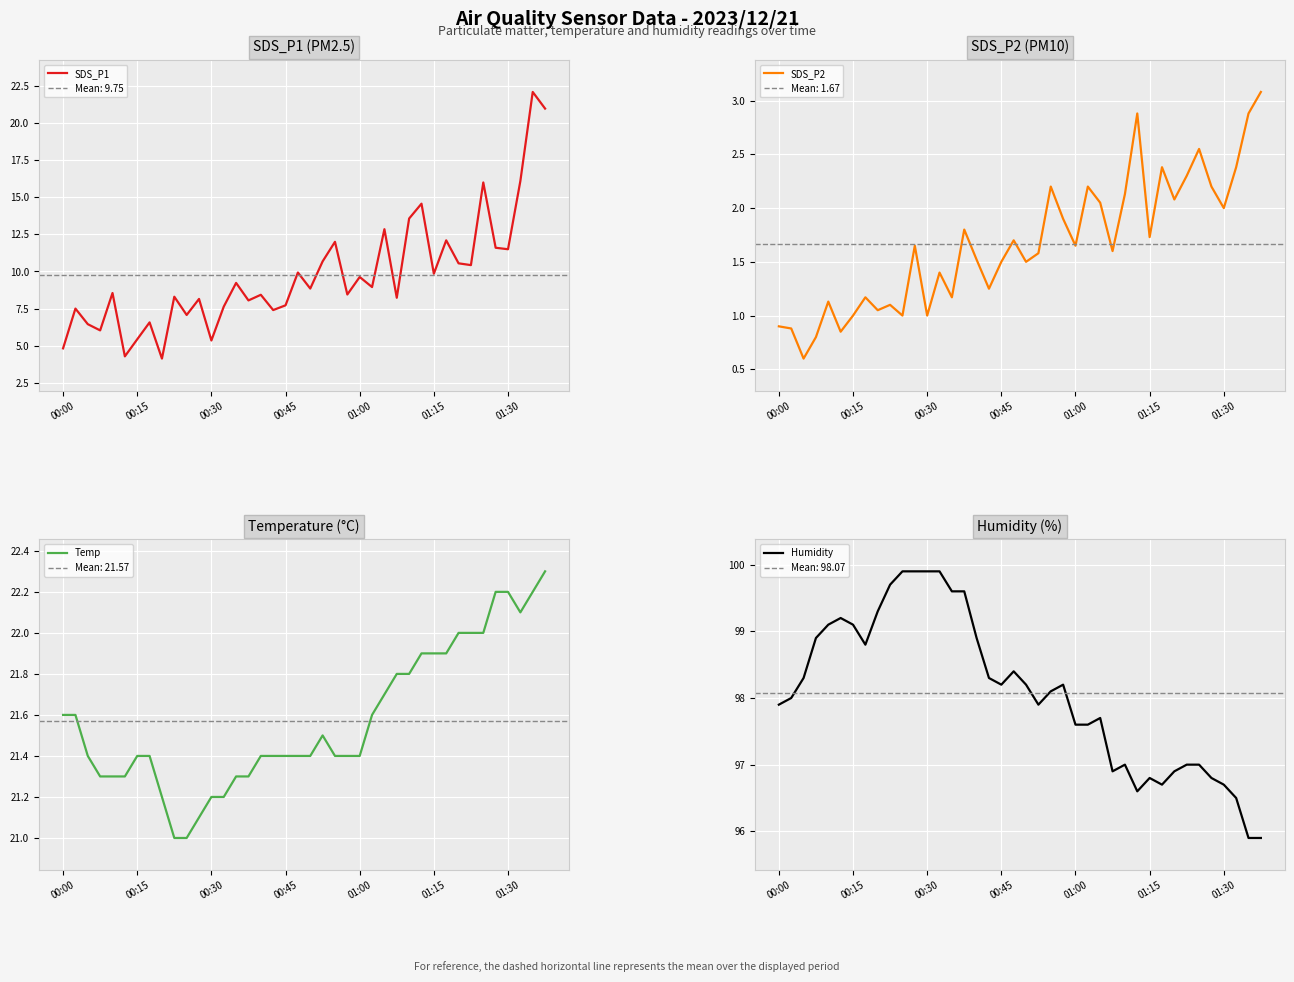

How many interior local valleys does the SDS_P1 series have?

14